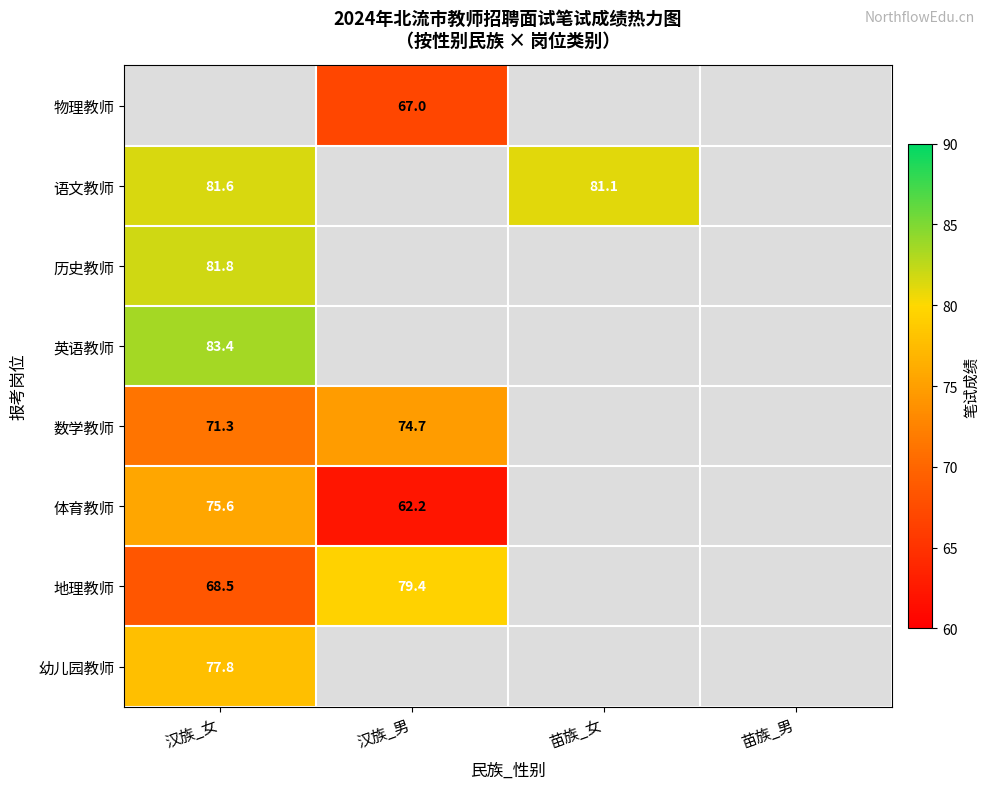

True or false: 物理教师 has a value of 88.3 at 汉族_男.

False